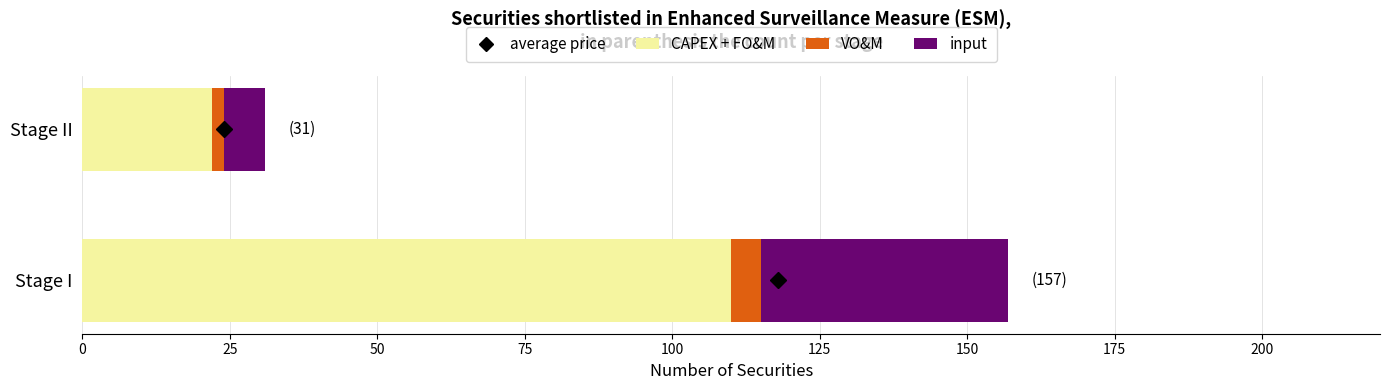

What is the total value across all series at Stage I?

157